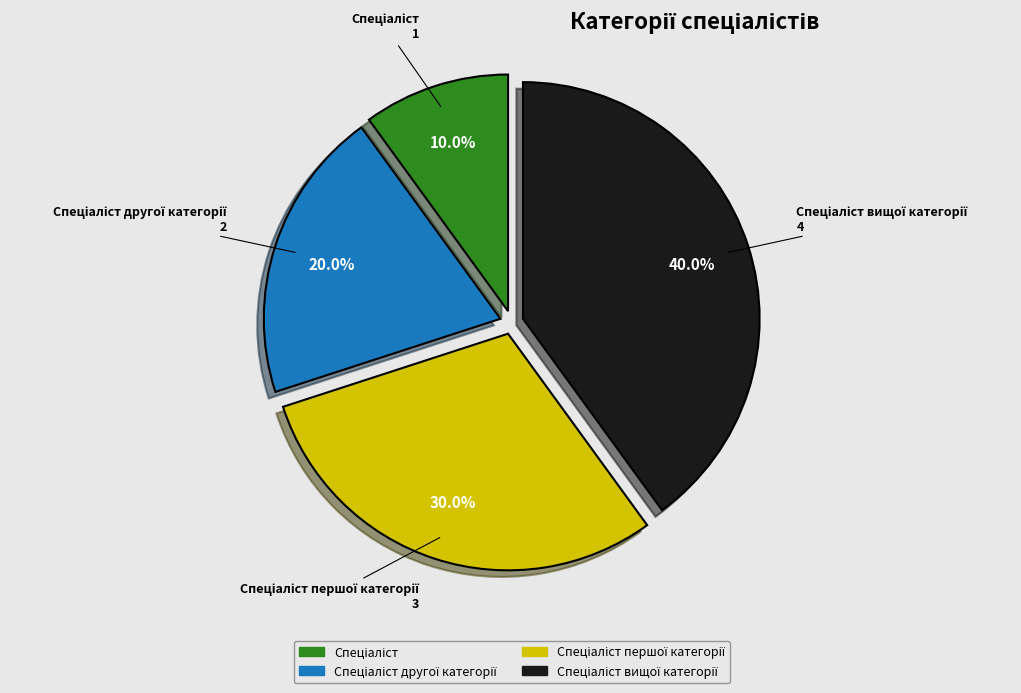

Is there any slice that represents more than half of the pie?

No